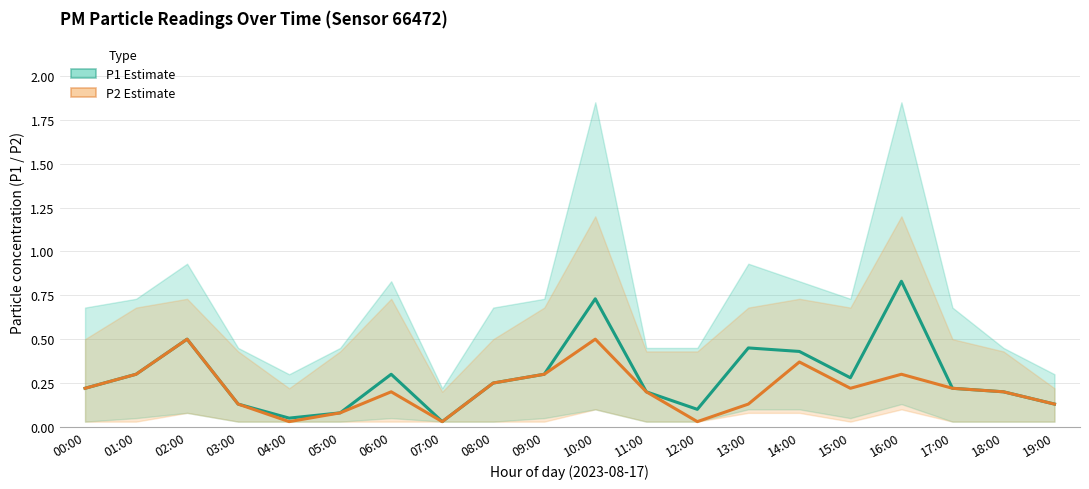

What is the maximum value shown in the chart?

0.8